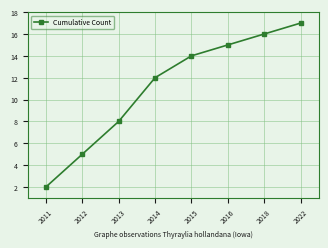

Count the number of categories in the chart.

8